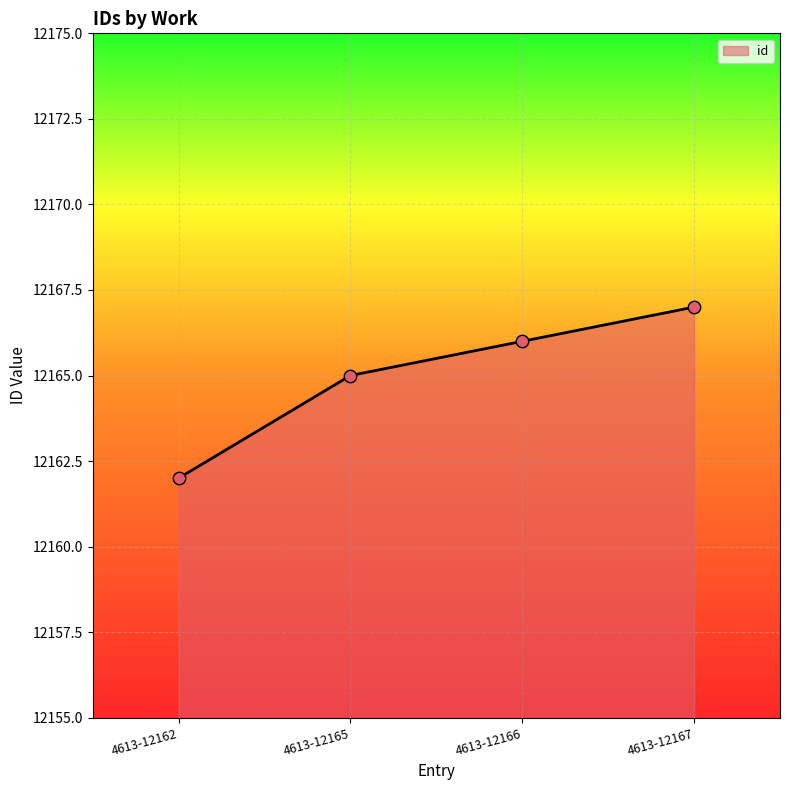

What is the change in value from 4613-12166 to 4613-12167?

+1